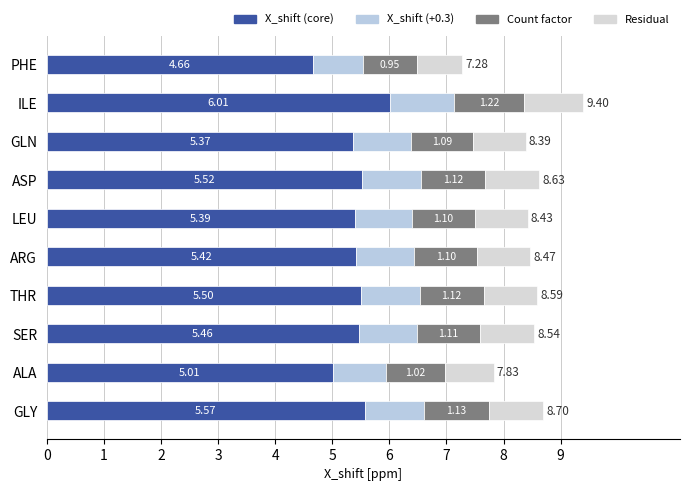

Count the number of data series in this chart.

4